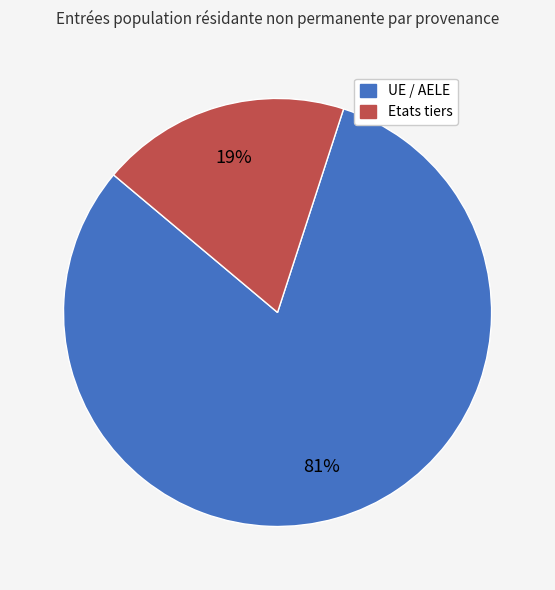

How many segments does this pie chart have?

2